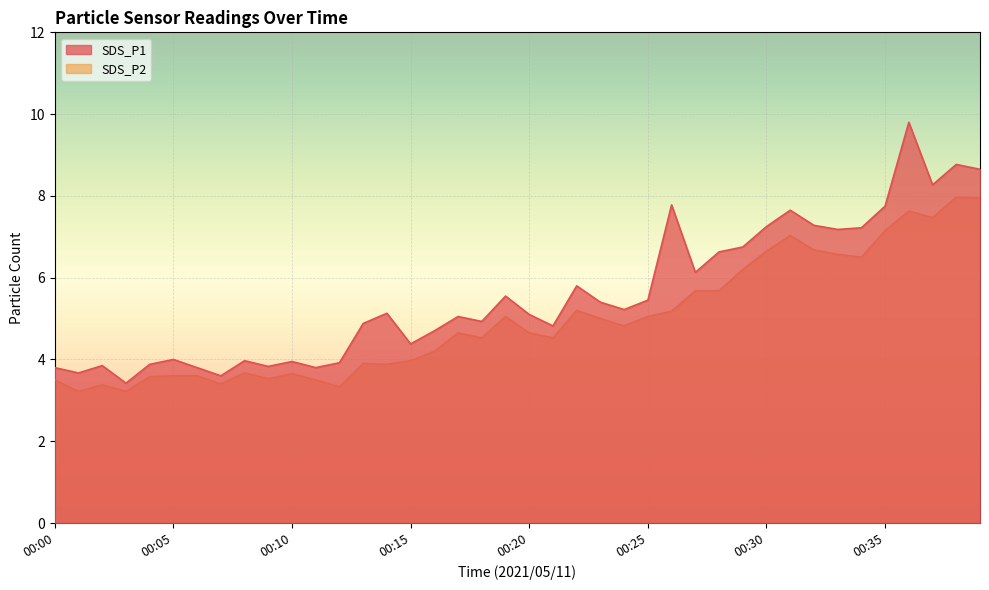

What is the value of the SDS_P1 point at the 4th from the left?

3.4